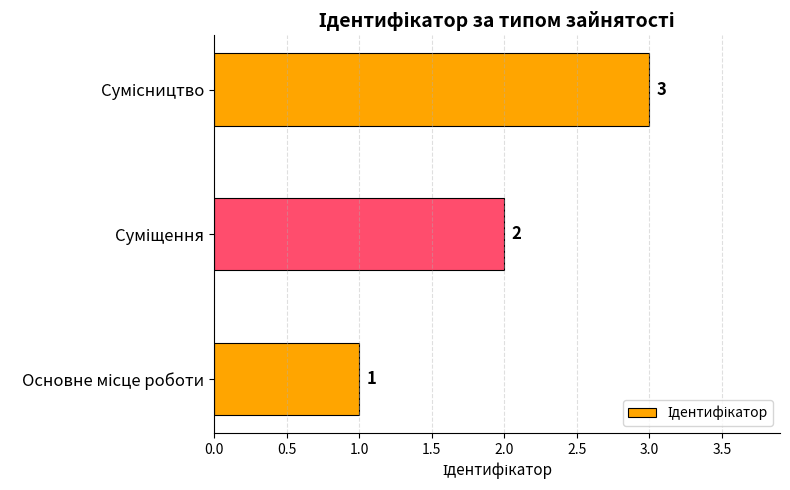

Does the chart contain any negative values?

No